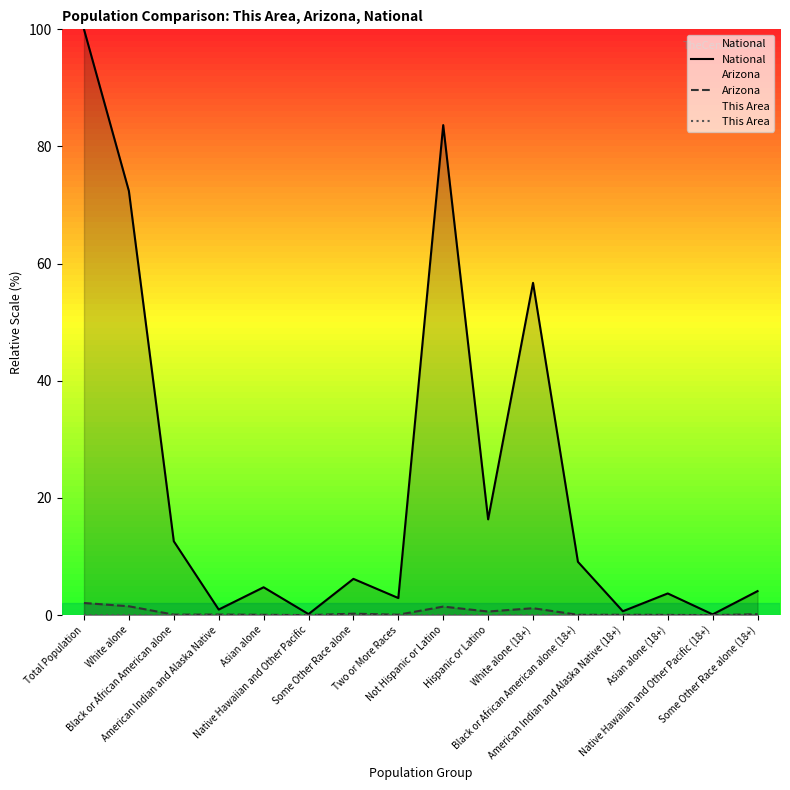

At which category is the sum across all series the highest?

Total Population